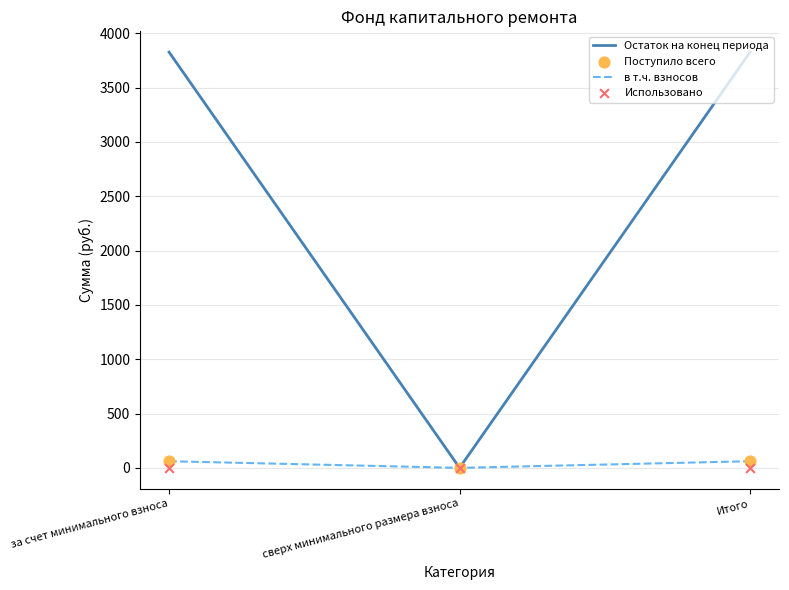

At which category is the sum across all series the highest?

за счет минимального взноса